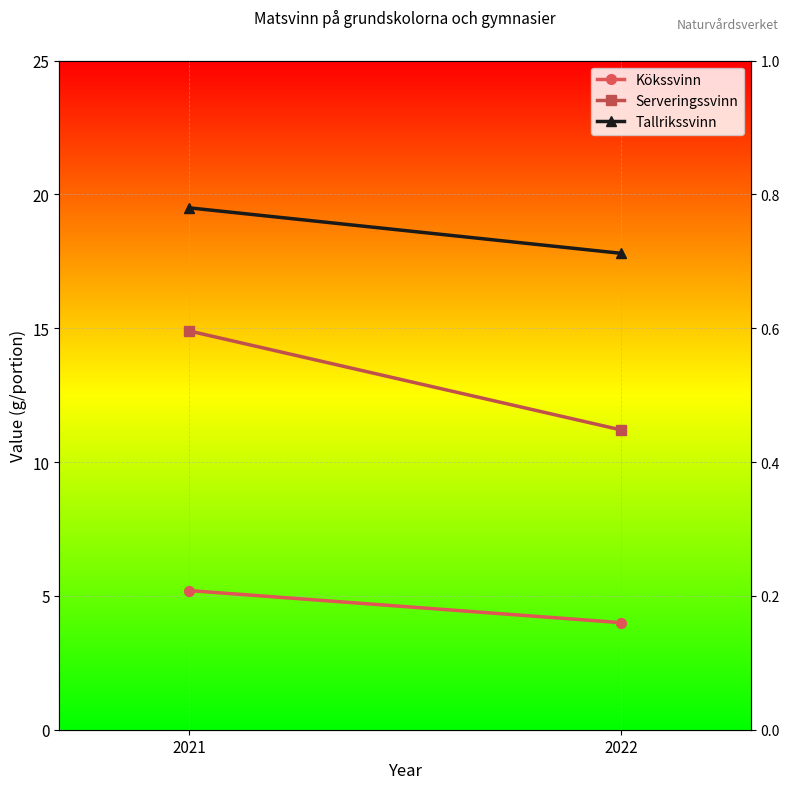

Reading left to right, extract all data points from this chart.

Kökssvinn: 2021=5.2	2022=4.0
Serveringssvinn: 2021=14.9	2022=11.2
Tallrikssvinn: 2021=19.5	2022=17.8